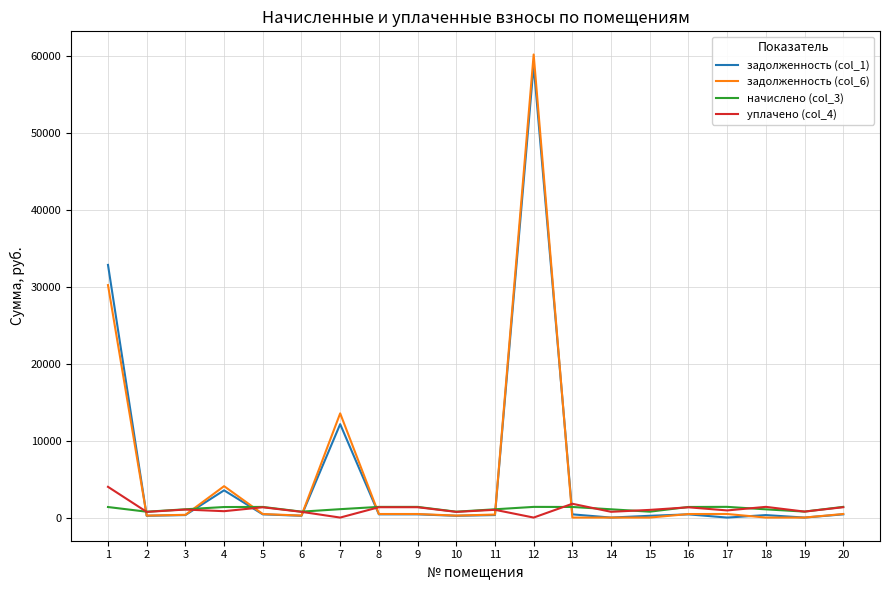

Does the chart display data point markers on the line(s)?

No